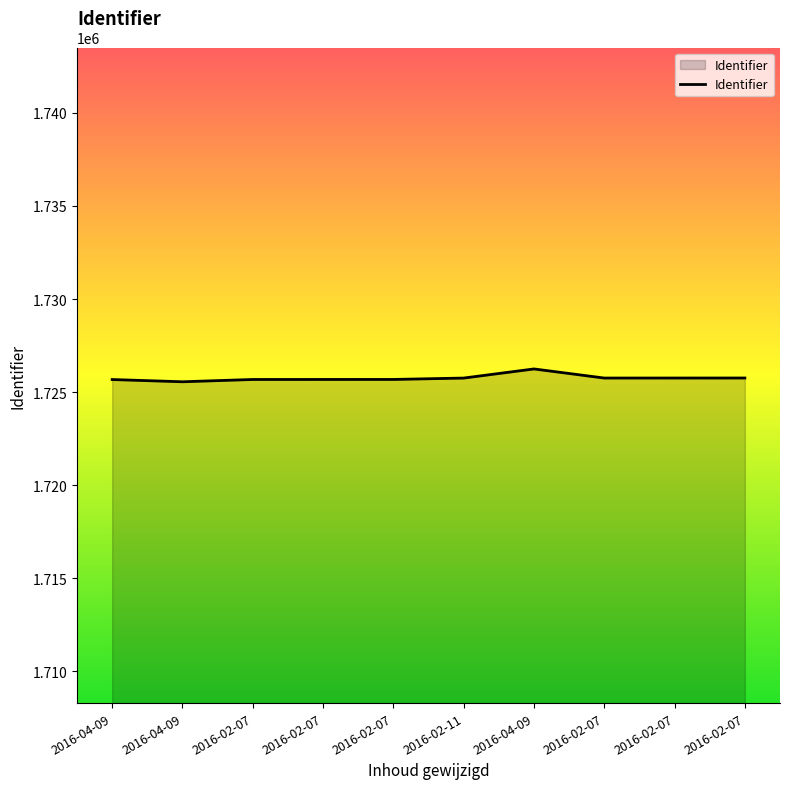

What is the minimum value shown in the chart?

1725557